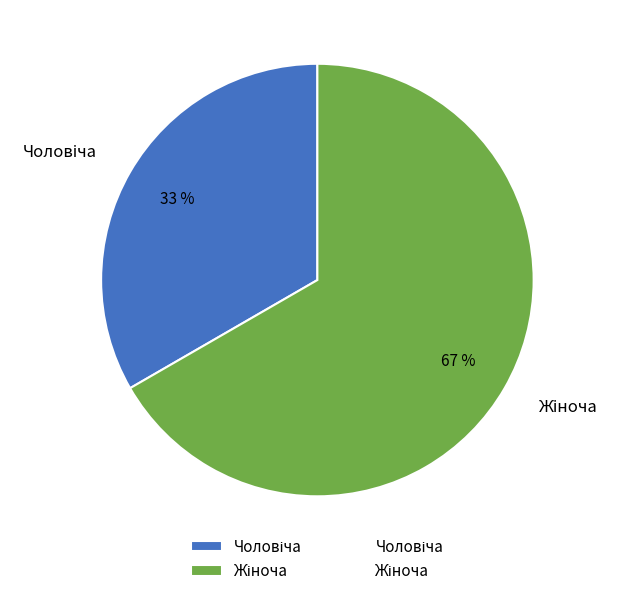

Does any single category account for the majority?

Yes